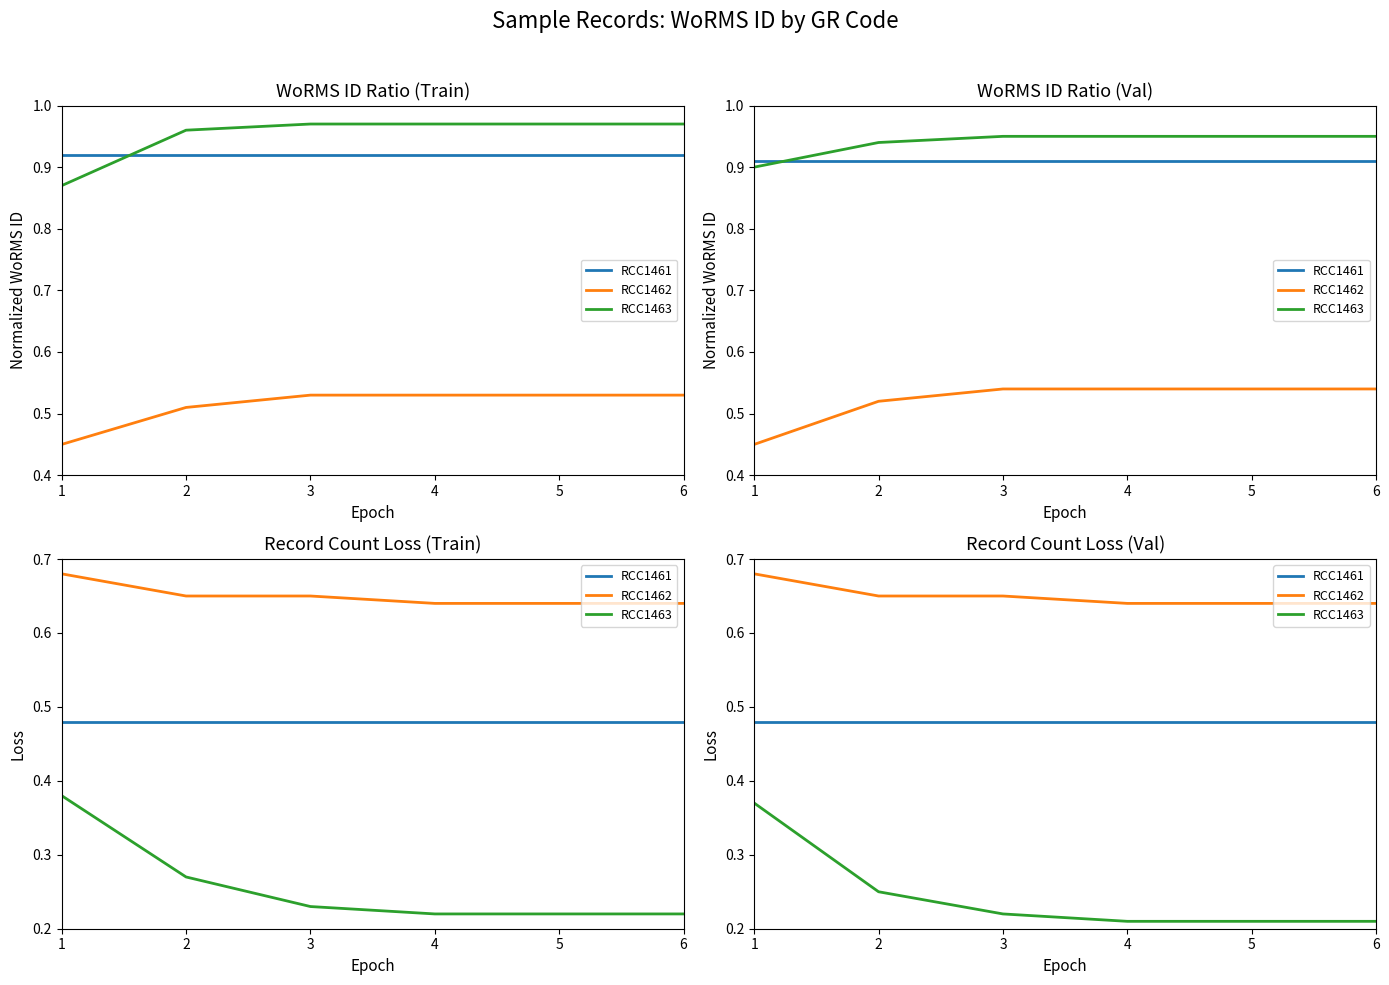

What is the difference between the RCC1463 values at 3 and 1?

0.1